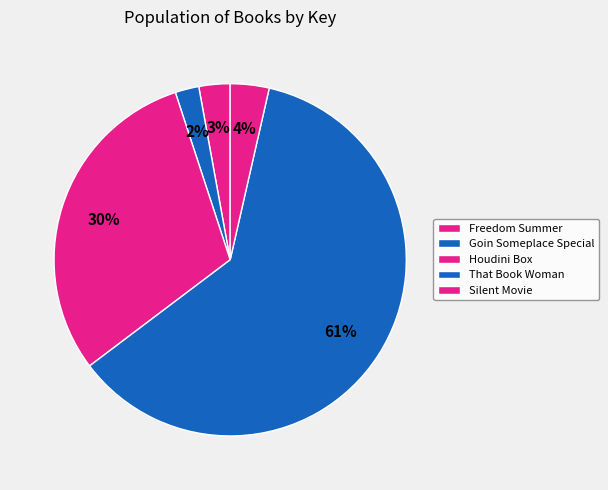

Rank the categories by value from highest to lowest.

That Book Woman, Houdini Box, Silent Movie, Freedom Summer, Goin Someplace Special